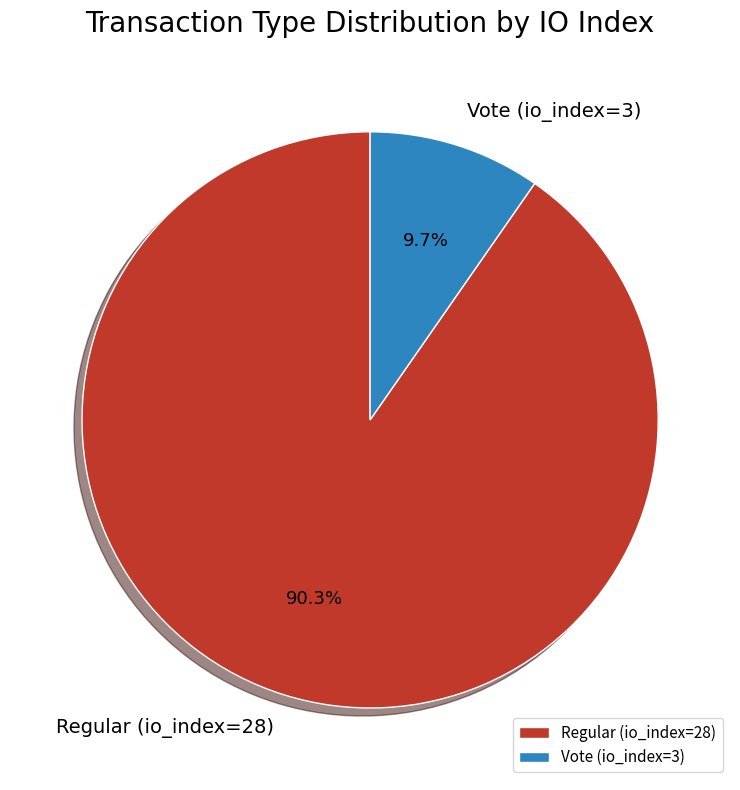

To the nearest percent, what is the combined percentage of Vote (io_index=3) and Regular (io_index=28)?

100%